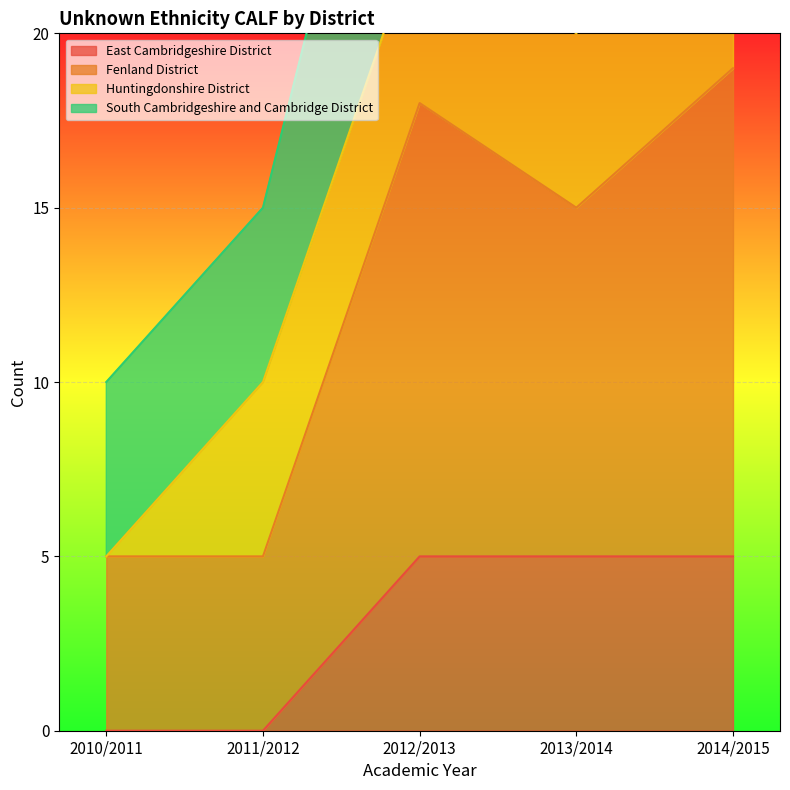

True or false: East Cambridgeshire District has a value of 5 at 2013/2014.

True